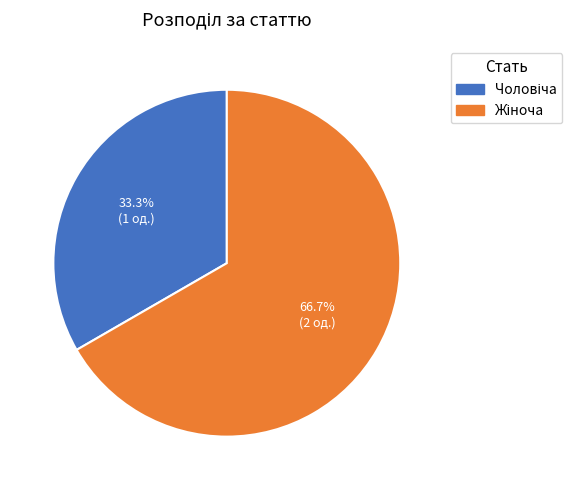

Is there a majority slice in this chart?

Yes